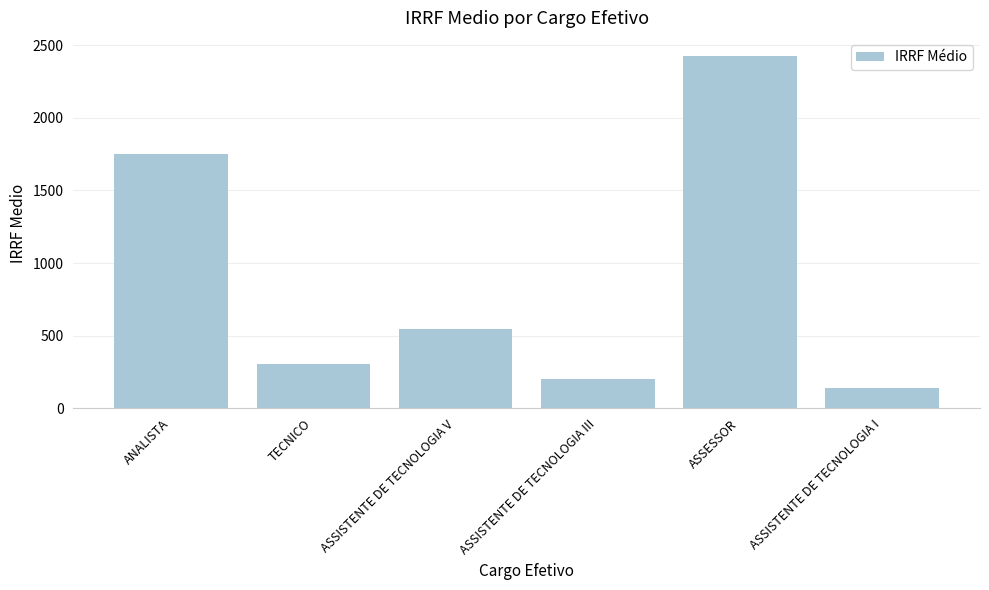

True or false: the data shows 1749.7 at ANALISTA.

True